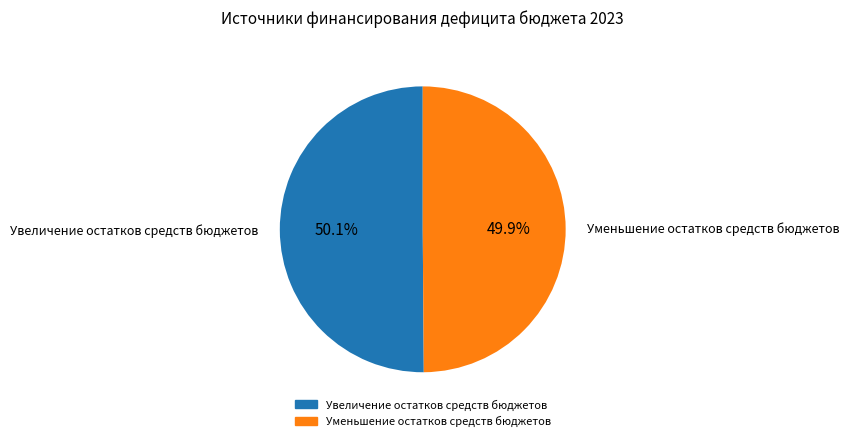

Approximately how many times larger is the value at Увеличение остатков средств бюджетов compared to Уменьшение остатков средств бюджетов?

1.0